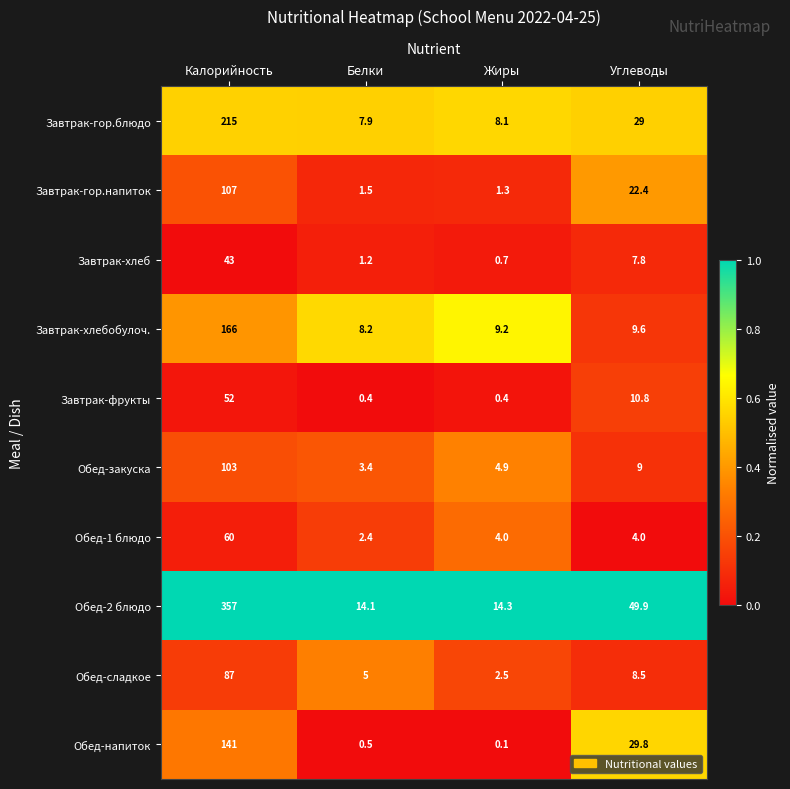

Which category has the highest value in the Завтрак-хлеб series?

Калорийность